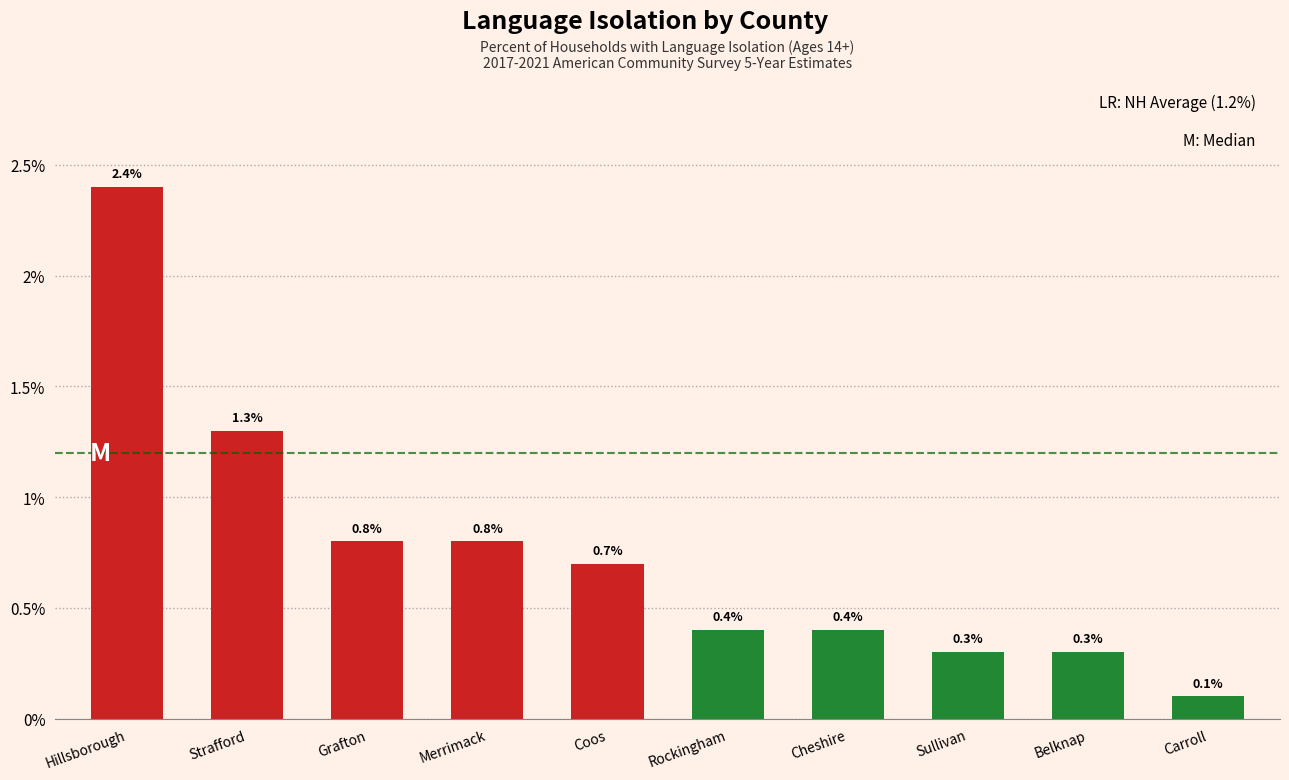

Reading left to right, extract all data points from this chart.

2.4	1.3	0.8	0.8	0.7	0.4	0.4	0.3	0.3	0.1